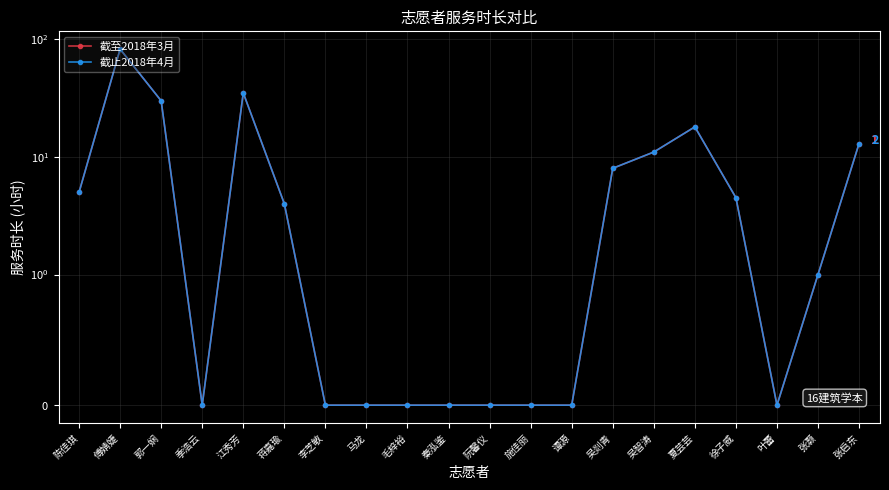

What is the average value of the 截止2018年4月 series?

10.6